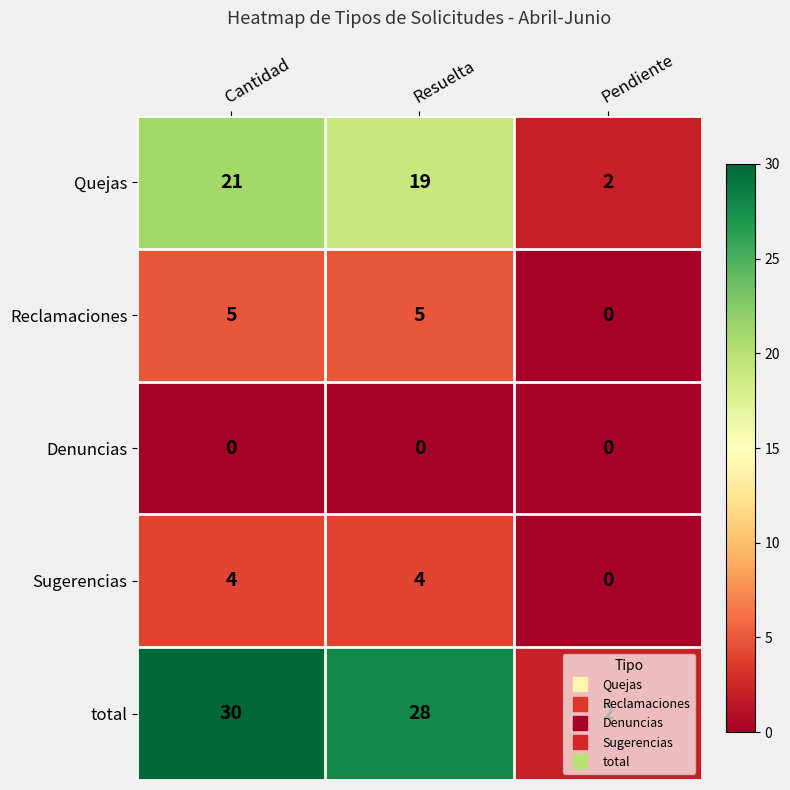

Which label corresponds to the largest value in the chart?

Cantidad